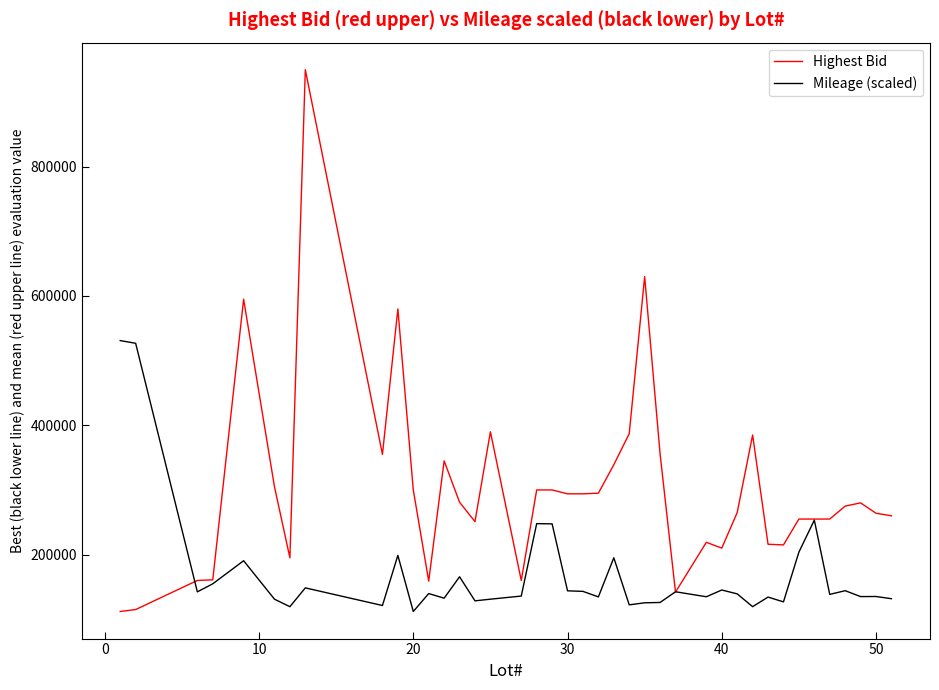

Which series has the largest range (max minus min)?

Highest Bid